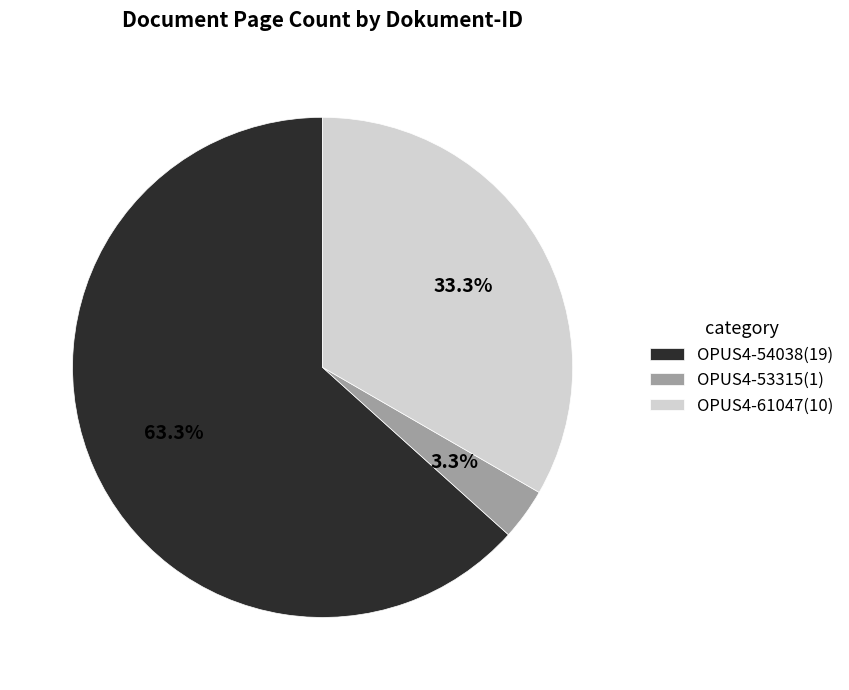

Between OPUS4-54038 and OPUS4-53315, which is larger?

OPUS4-54038